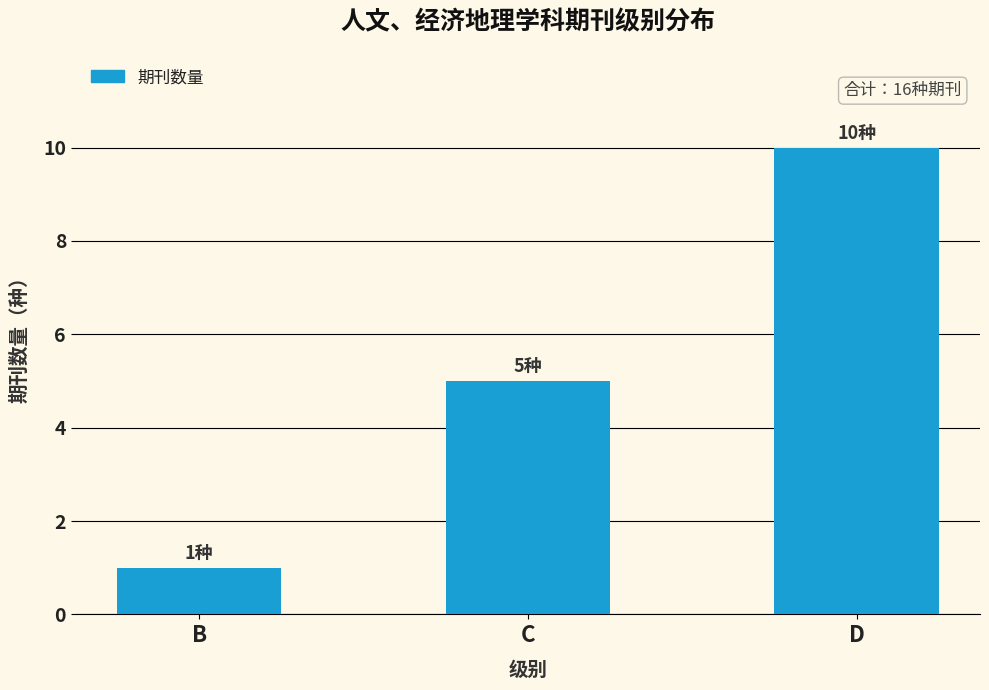

Rank the categories by value from lowest to highest.

B, C, D